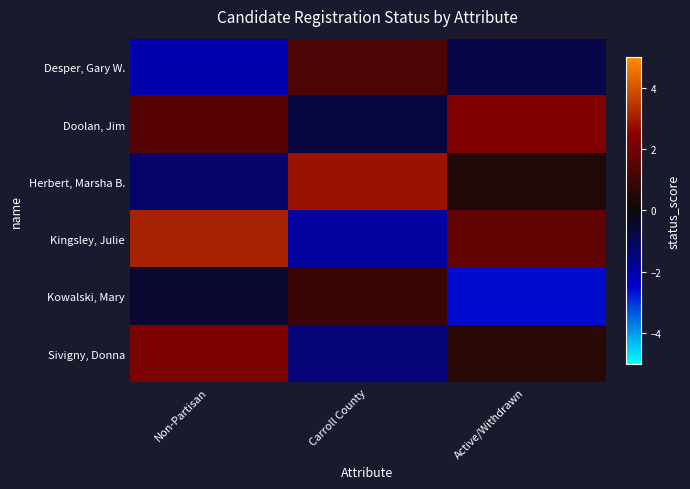

Which has a higher value, Active/Withdrawn or Non-Partisan?

Active/Withdrawn